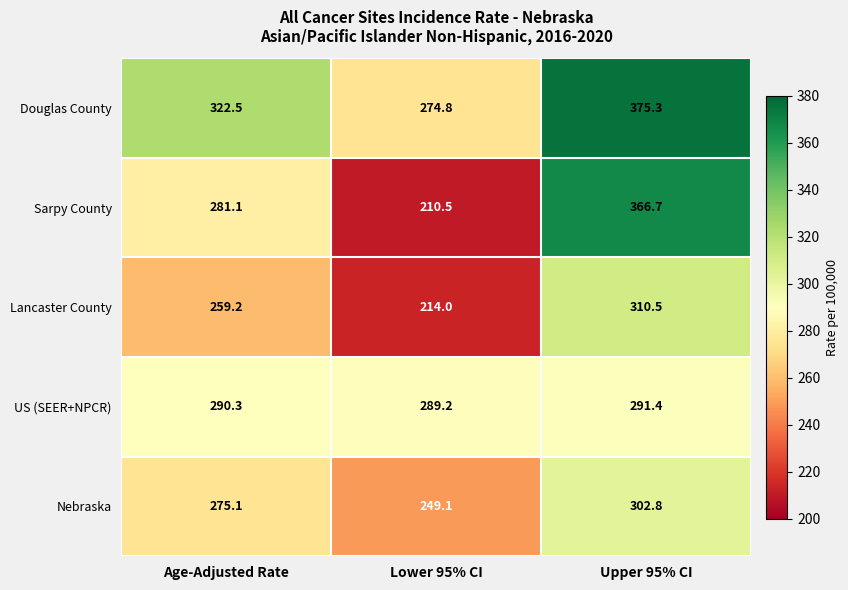

At how many categories does at least one series exceed 349?

1